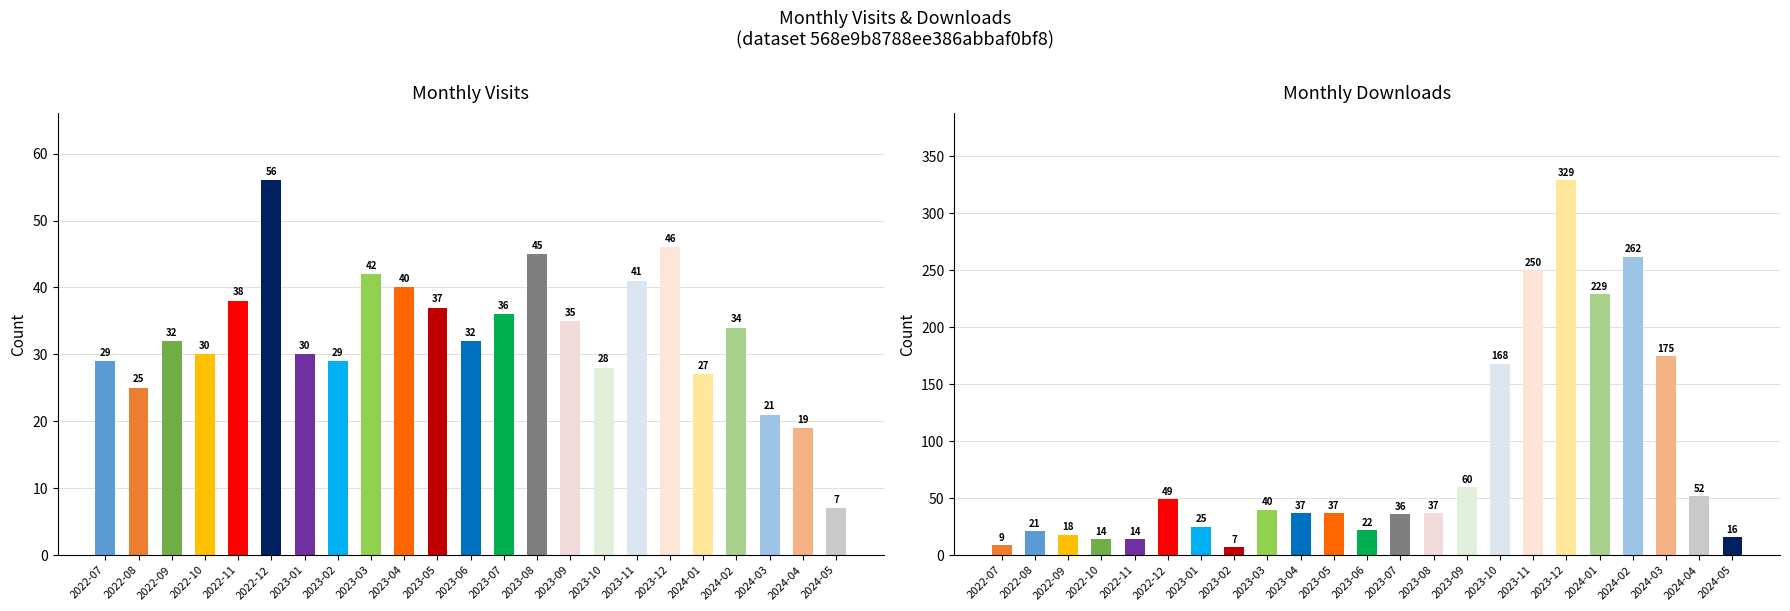

What is the value of the monthly_visit bar at the 9th from the left?

42